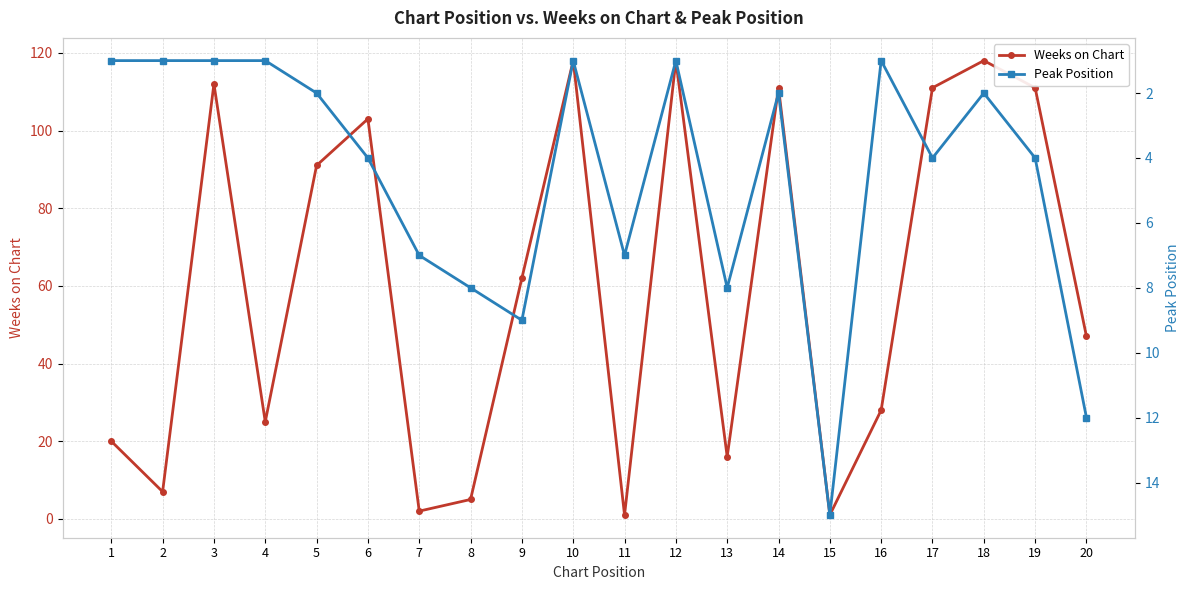

At which label is Weeks on Chart closest to 59?

9